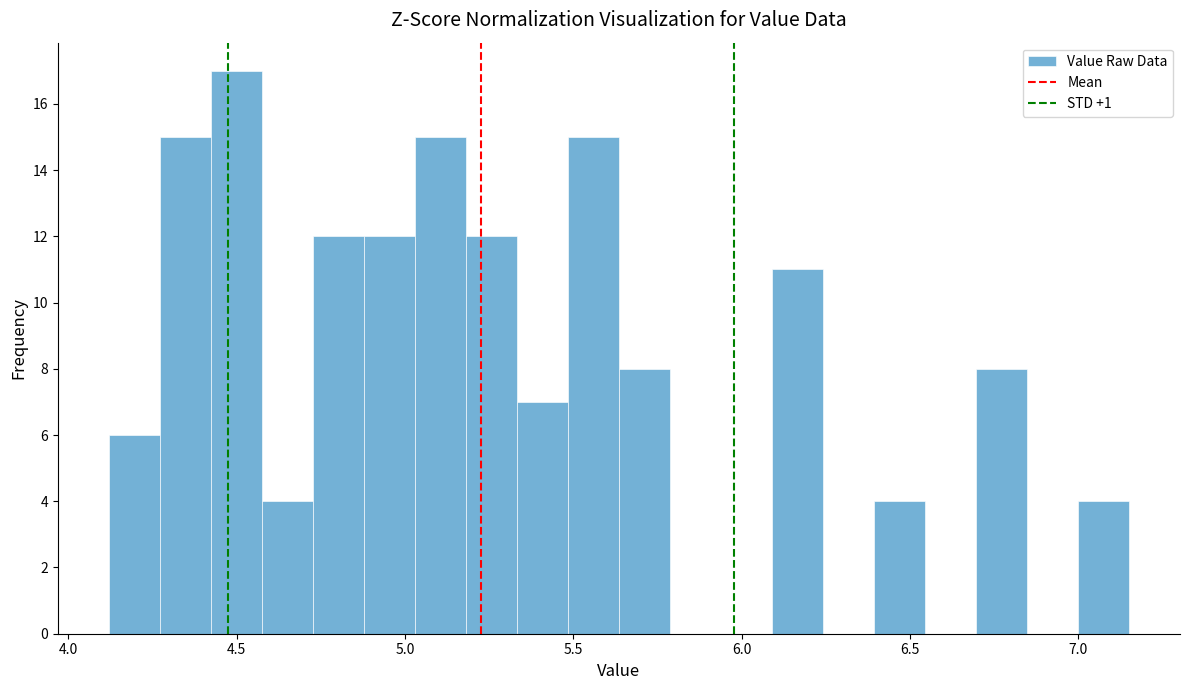

Around what value on the x-axis is the tallest bar? Give the approximate position of its centre, as read against the axis.

4.50